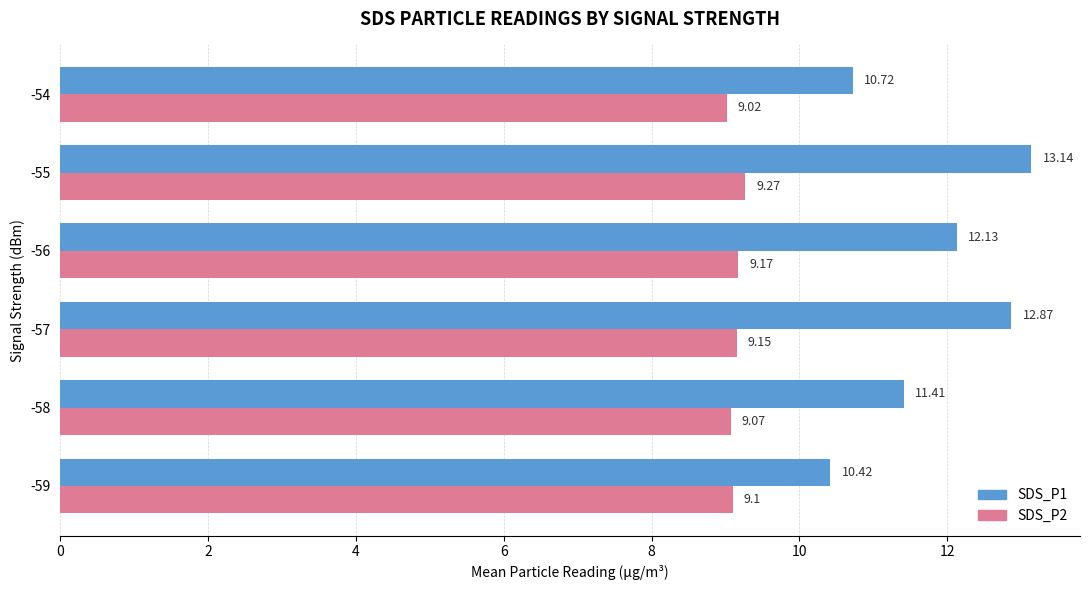

At which category is the sum across all series the highest?

-55